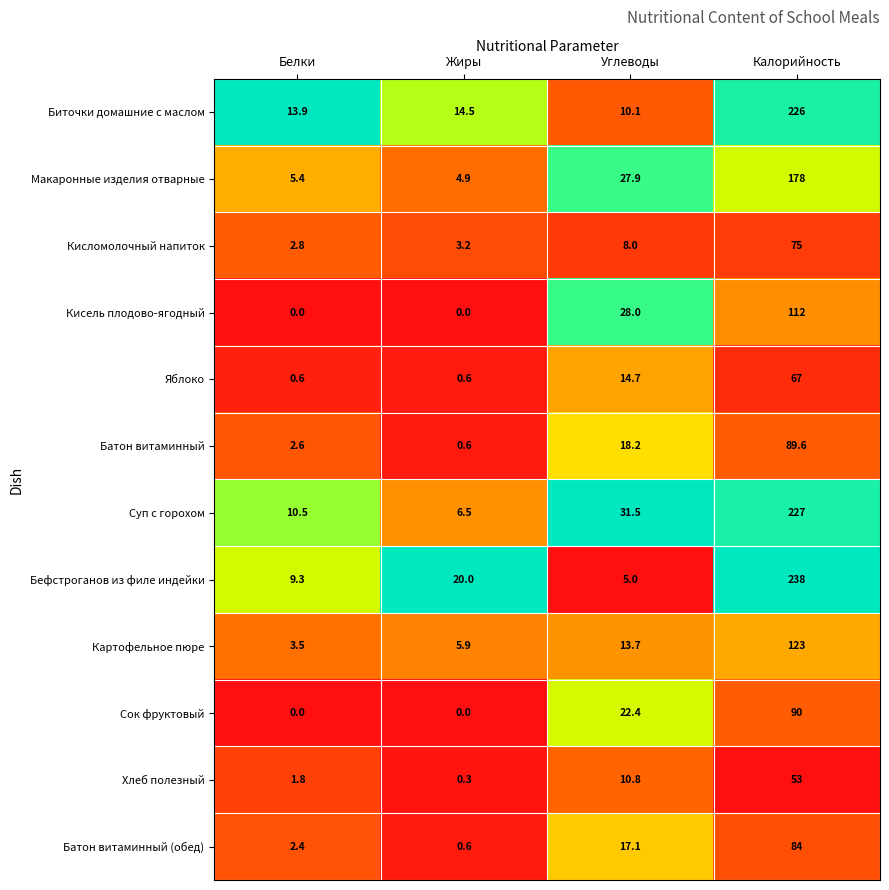

True or false: Картофельное пюре has a value of 5.2 at Белки.

False